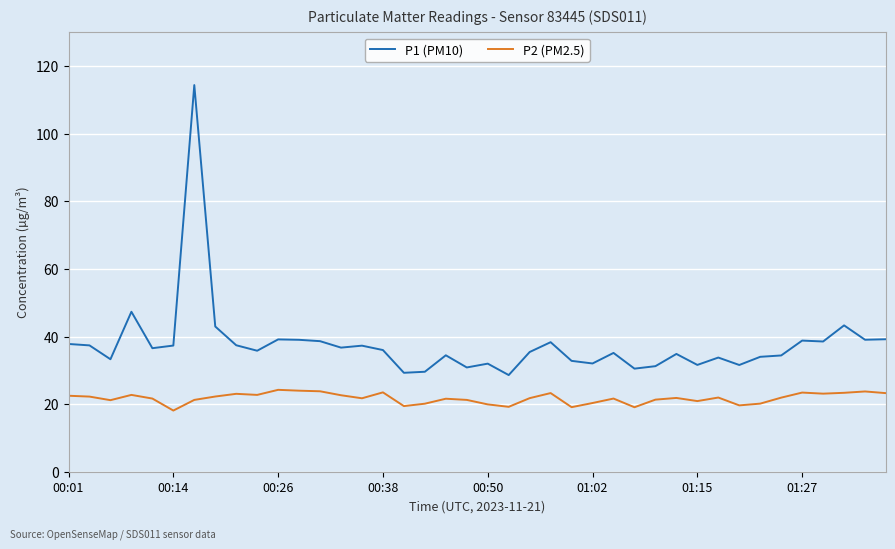

Which series has the largest range (max minus min)?

P1 (PM10)